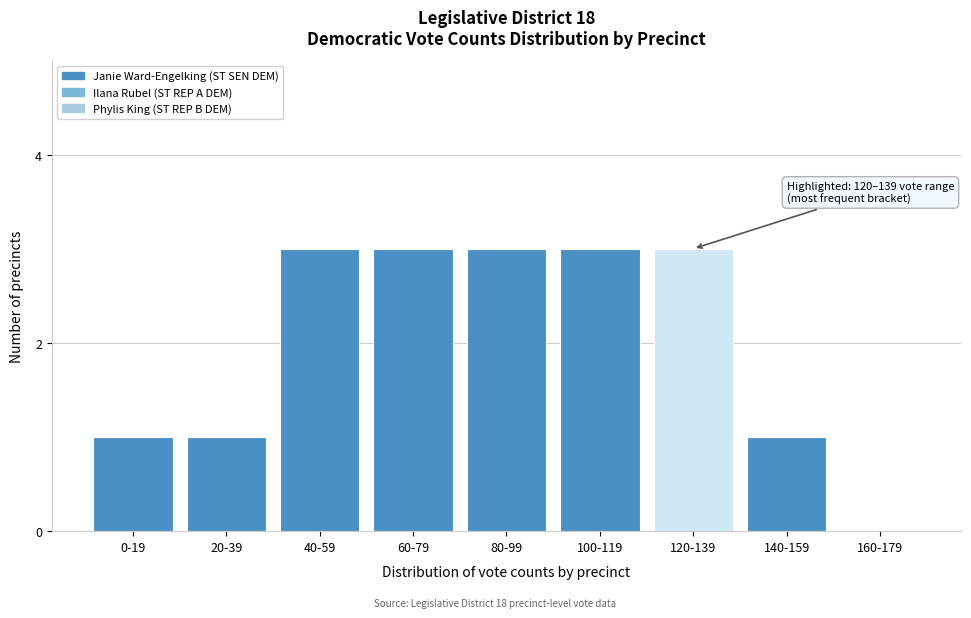

Reading left to right, transcribe all the data shown in this chart.

0-19=1	20-39=1	40-59=3	60-79=3	80-99=3	100-119=3	120-139=3	140-159=1	160-179=0